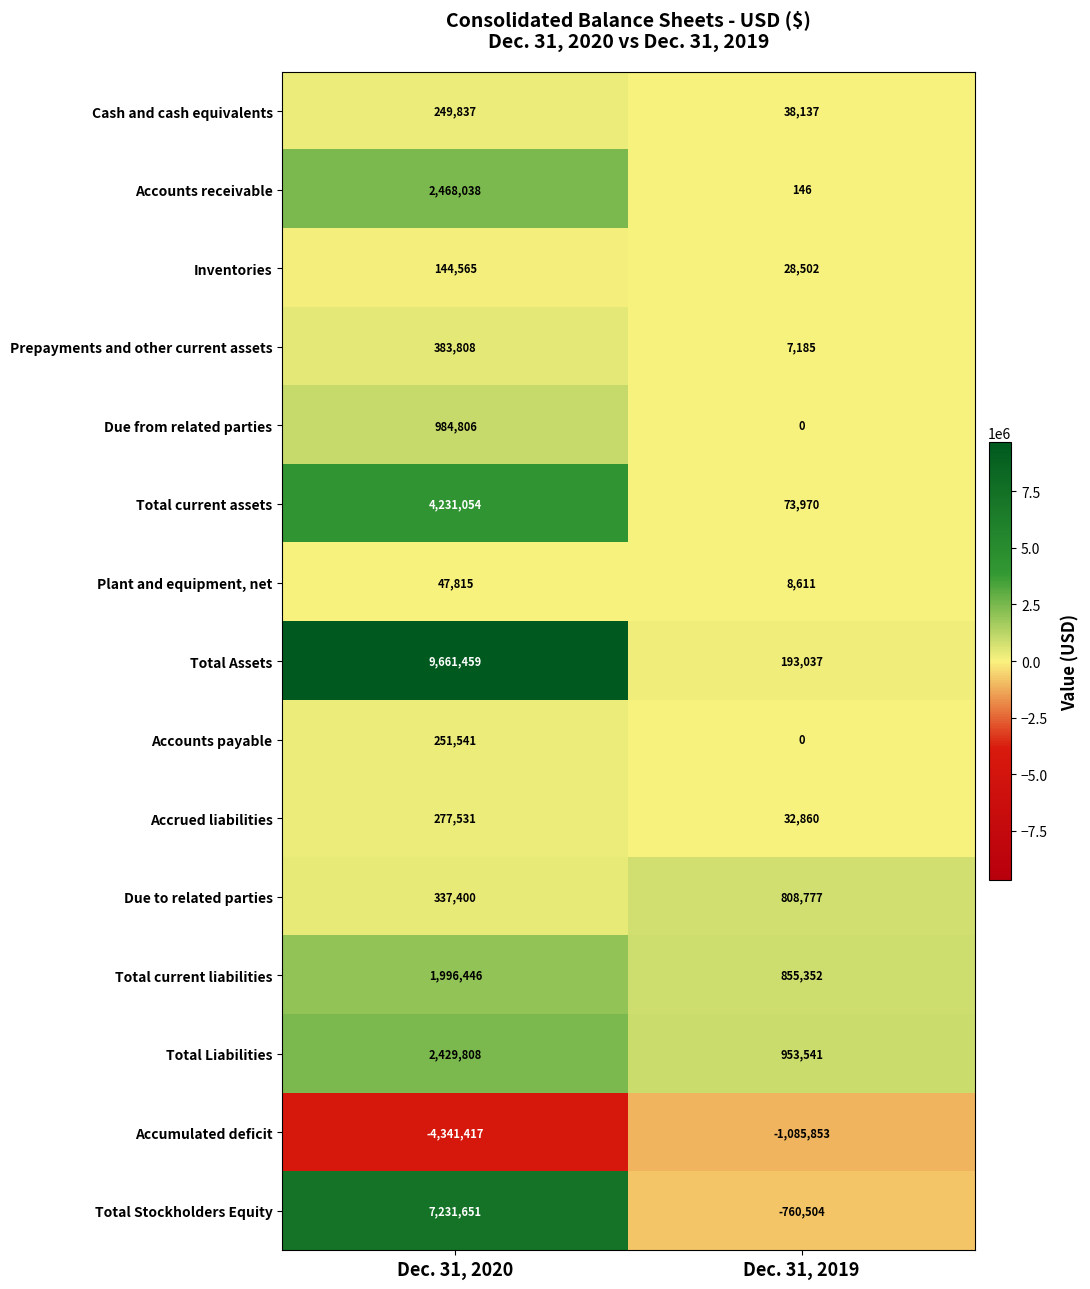

Which label corresponds to the smallest value in the chart?

Dec. 31, 2020